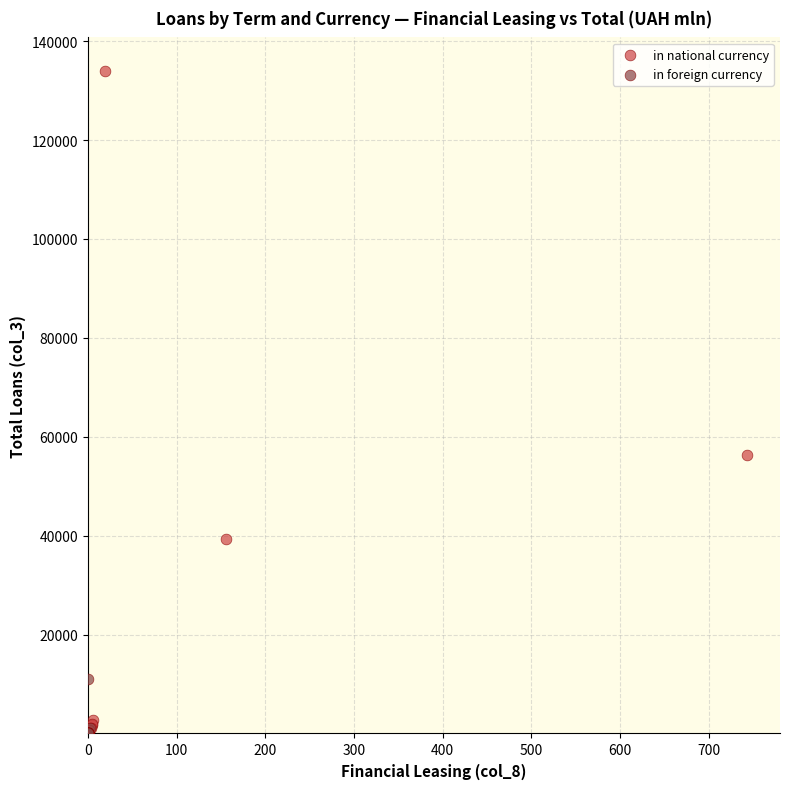

Which series reaches the maximum Y coordinate?

in national currency